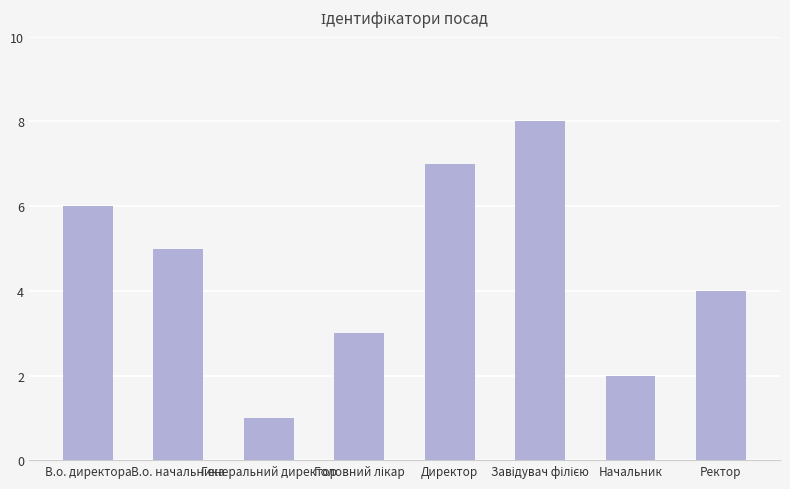

What is the maximum value shown in the chart?

8